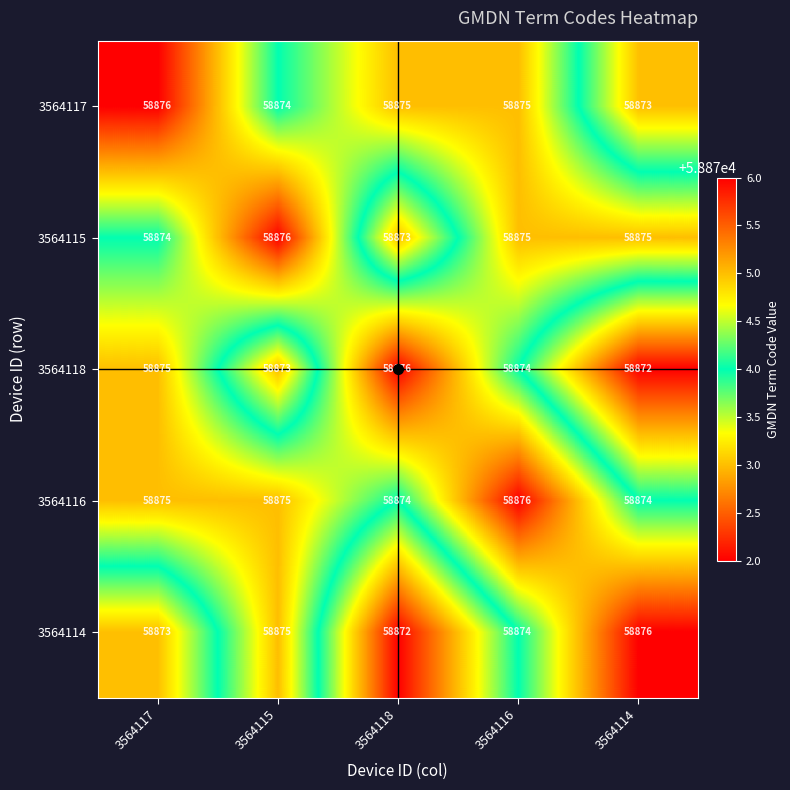

List the labels in order of 3564114 value, largest first.

3564114, 3564115, 3564116, 3564117, 3564118